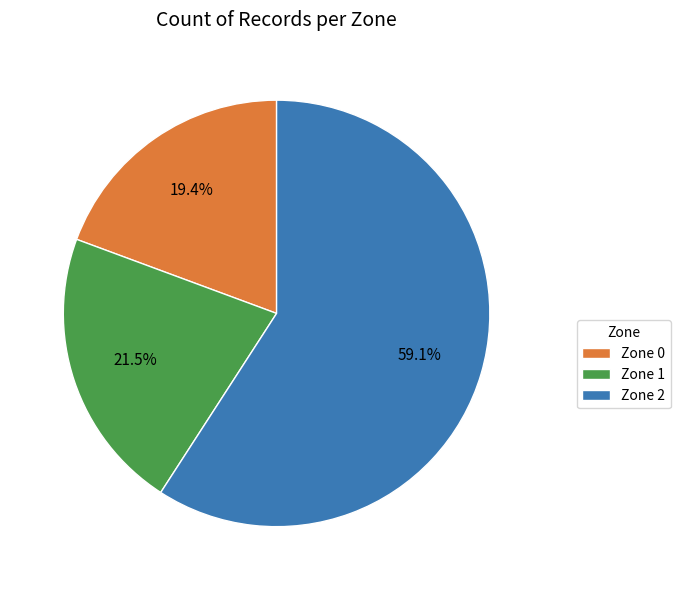

Between Zone 1 and Zone 2, which is larger?

Zone 2